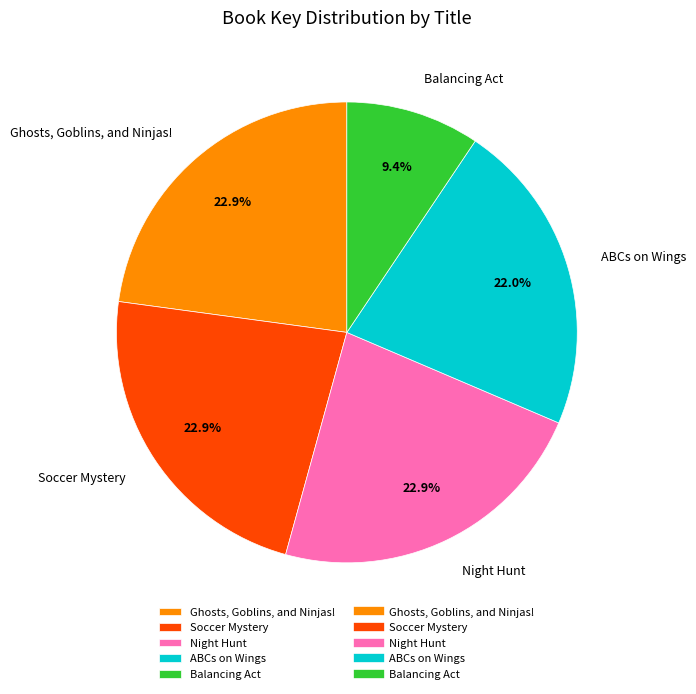

What percentage is NOT represented by ABCs on Wings?

78.0%